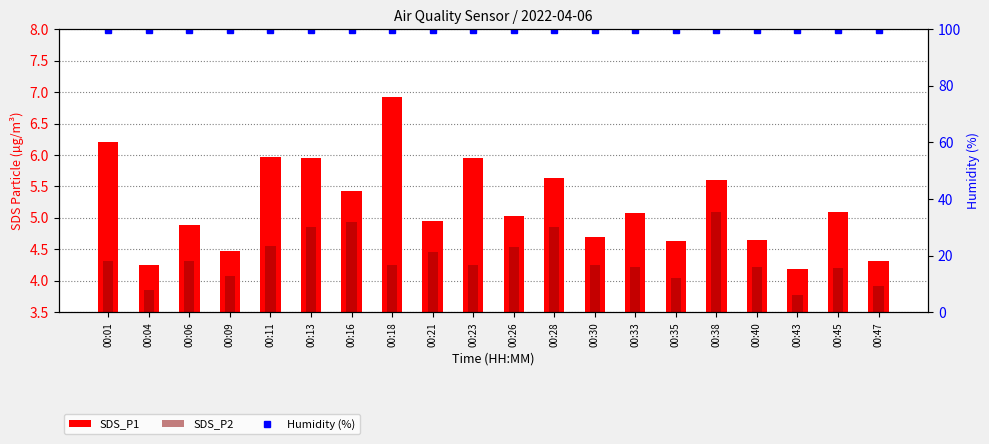

Which series has the widest spread of values?

SDS_P1